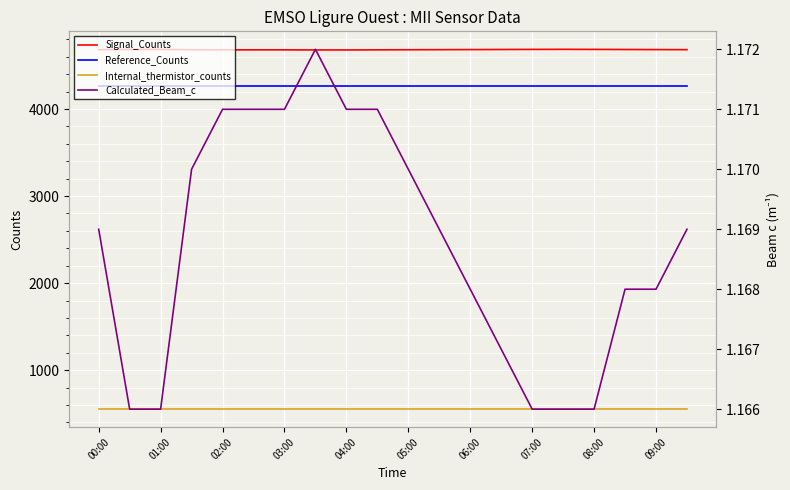

What position from the left is 11?

12